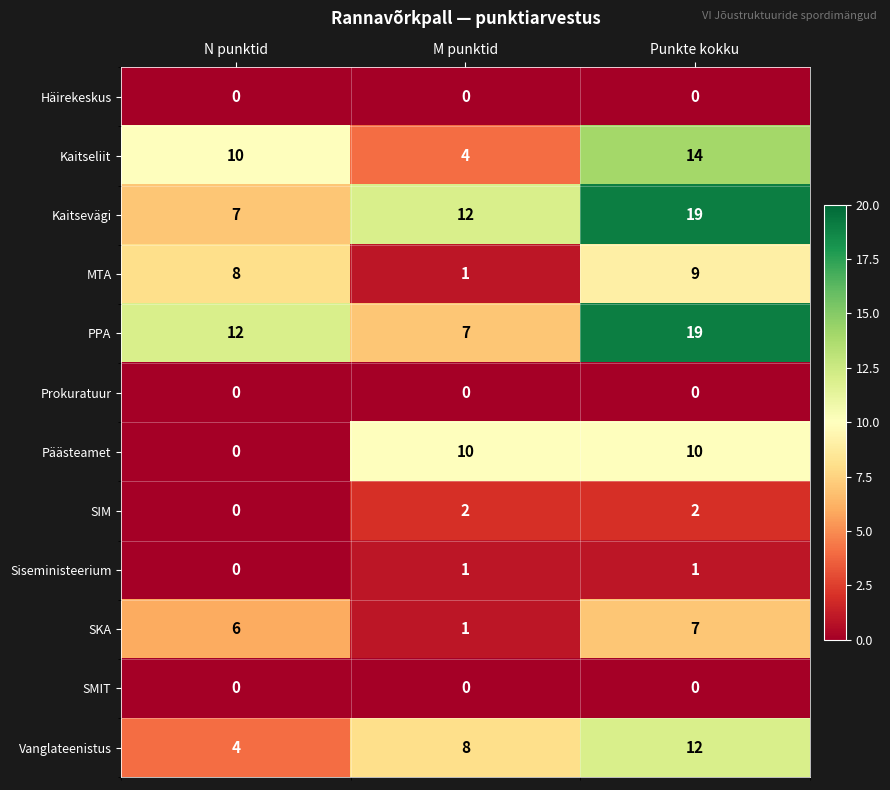

Rank the categories by Kaitseliit value from highest to lowest.

Punkte kokku, N punktid, M punktid